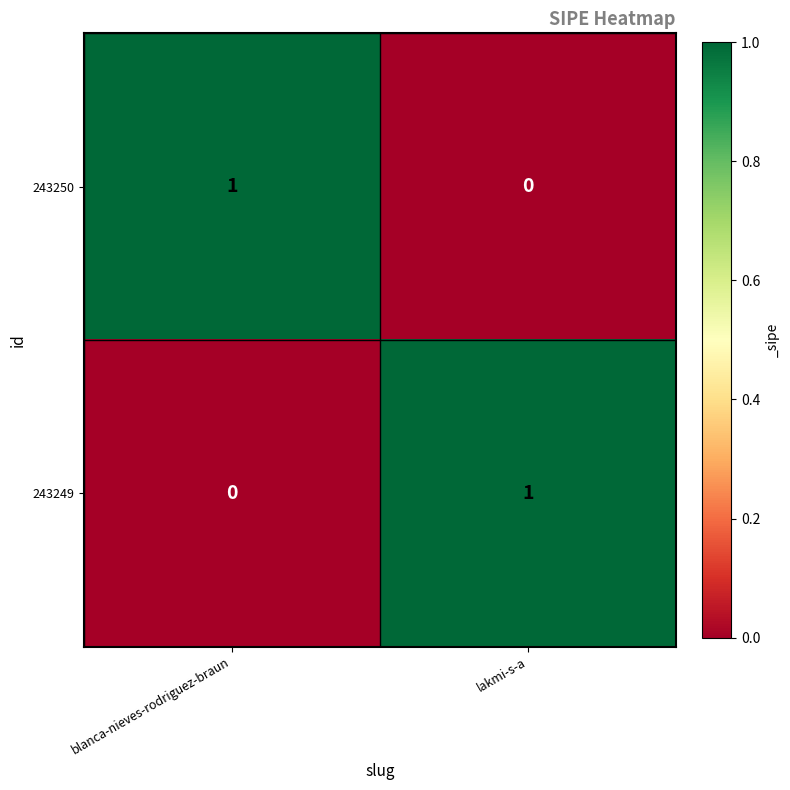

Reading left to right, list all the values displayed in this chart.

243250: 1	0
243249: 0	1